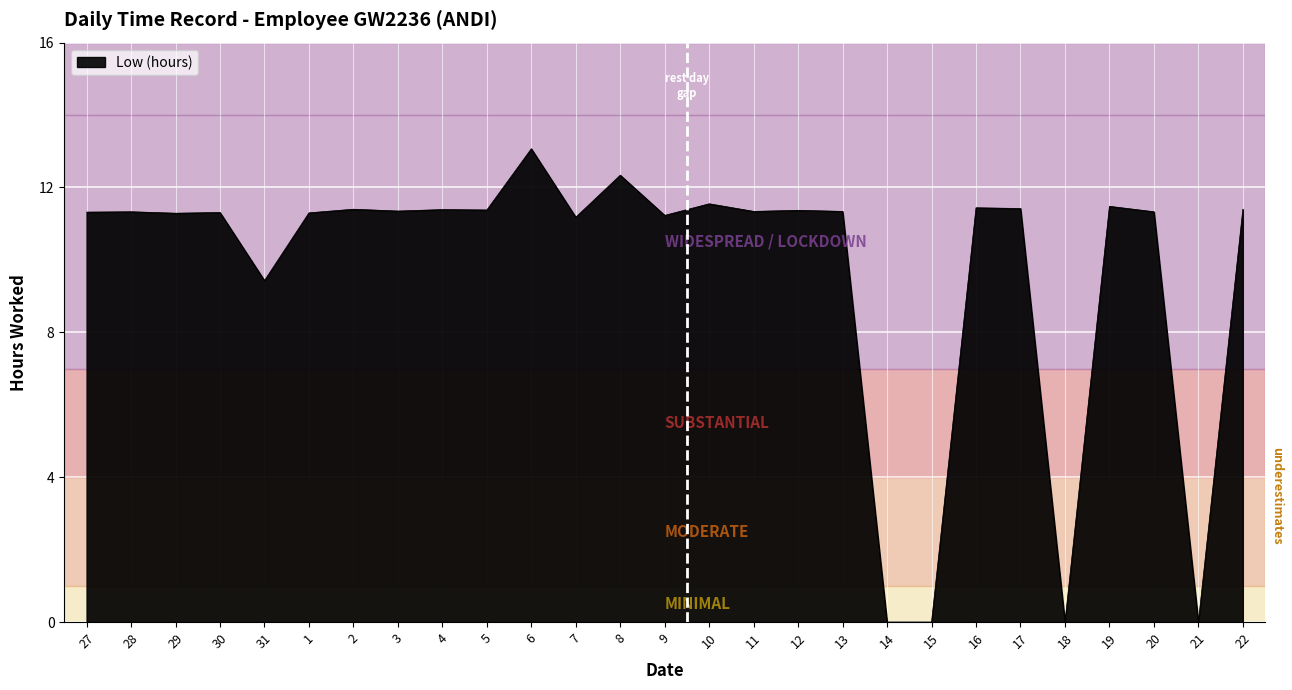

Does the chart display data point markers on the line(s)?

No